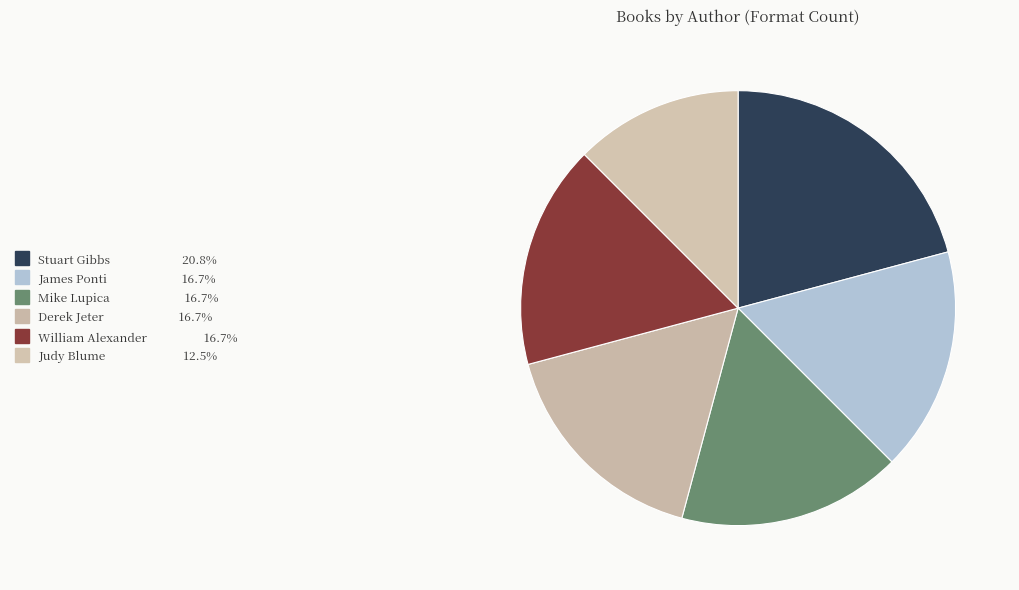

What percentage is the Stuart Gibbs slice, to the nearest percent?

21%